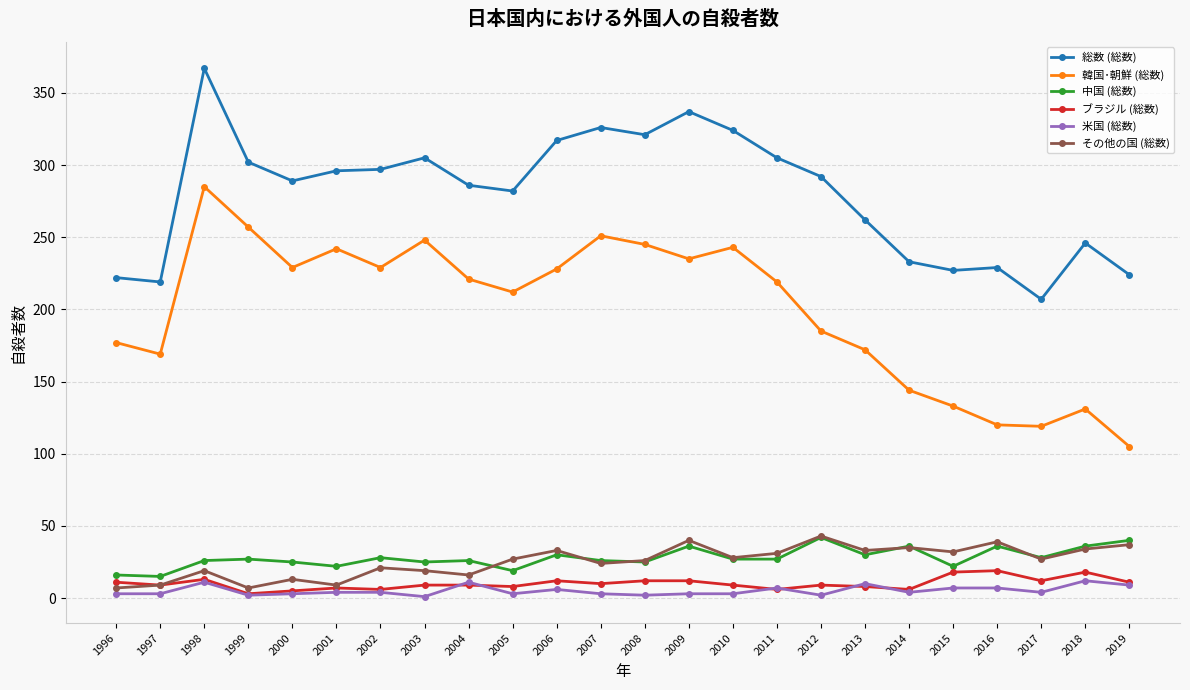

The 総数 (総数) series shows 380 at 2012. True or false?

False